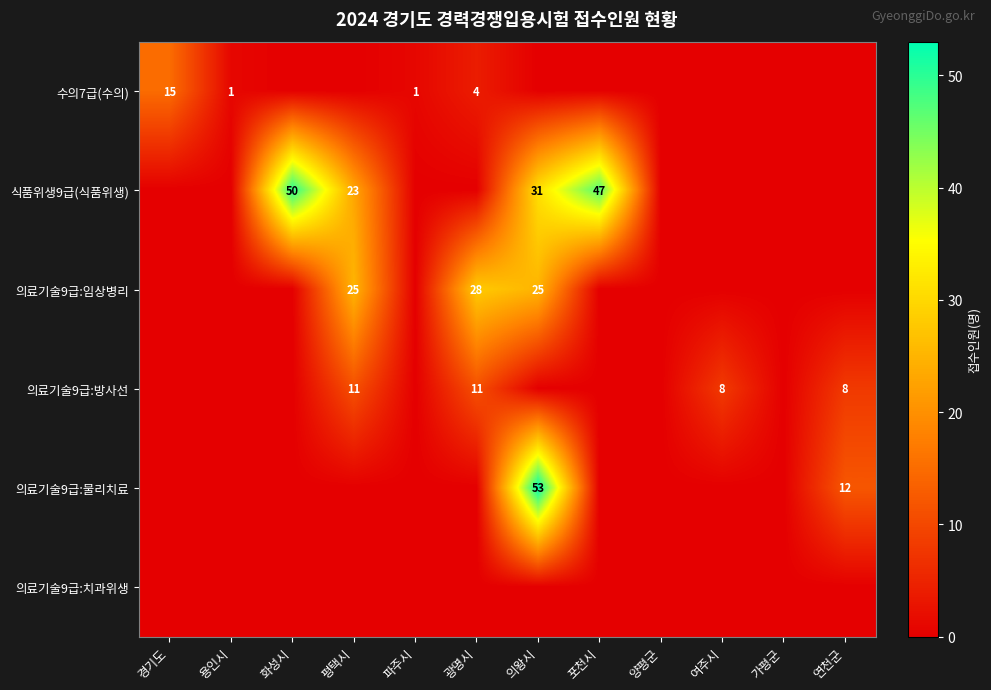

True or false: 의료기술9급:물리치료 has a value of 6 at 연천군.

False